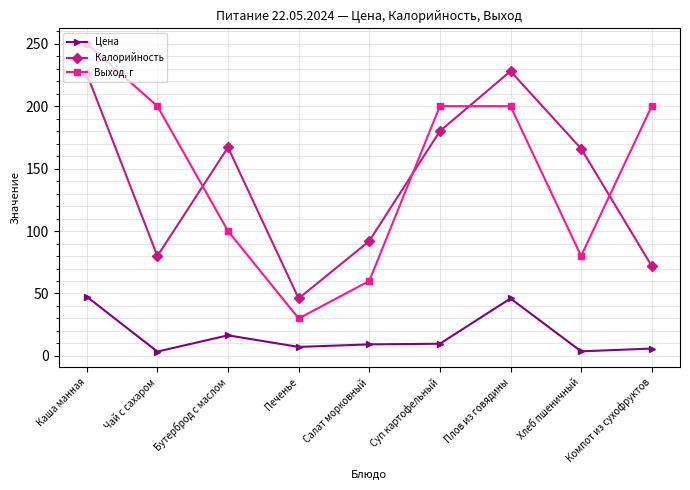

True or false: Выход, г has more than 2 points higher than both neighbors.

False